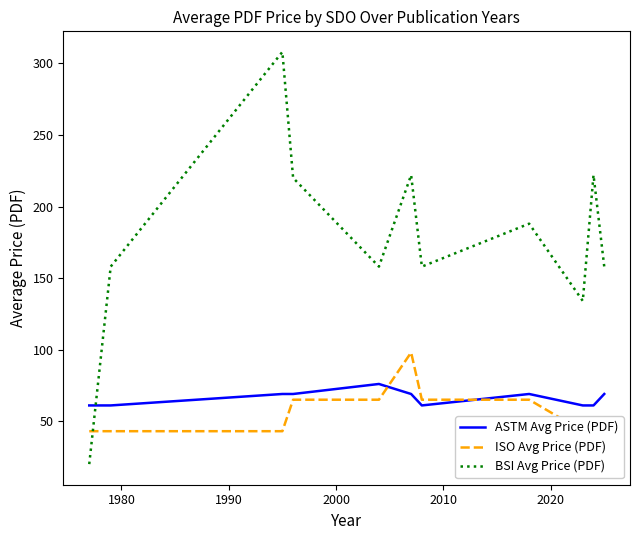

What is the minimum value for ASTM Avg Price (PDF)?

61